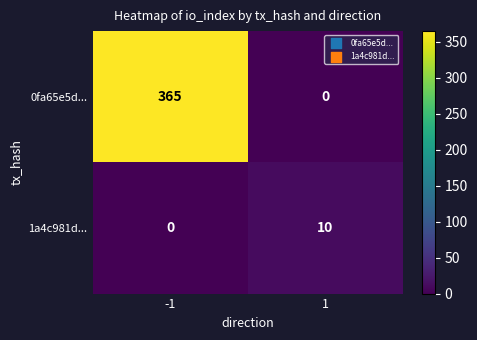

True or false: 0fa65e5d... has a value of 520 at -1.

False